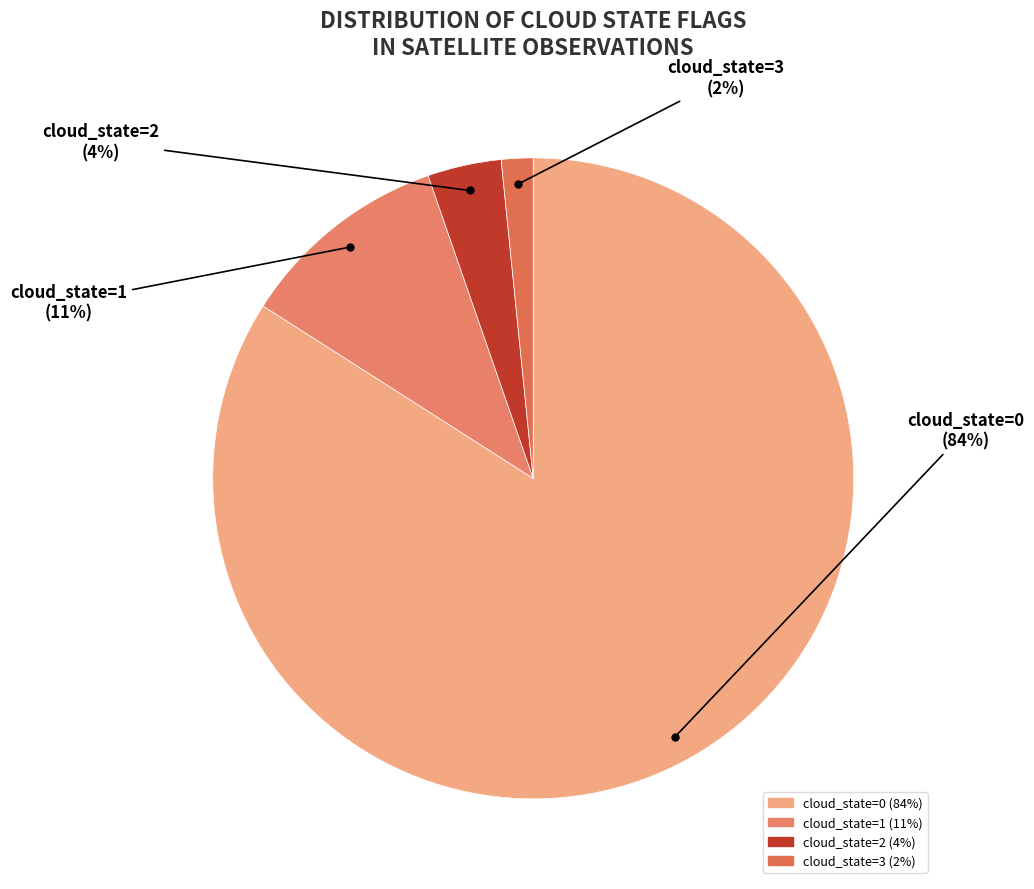

Count the number of slices in the pie.

4